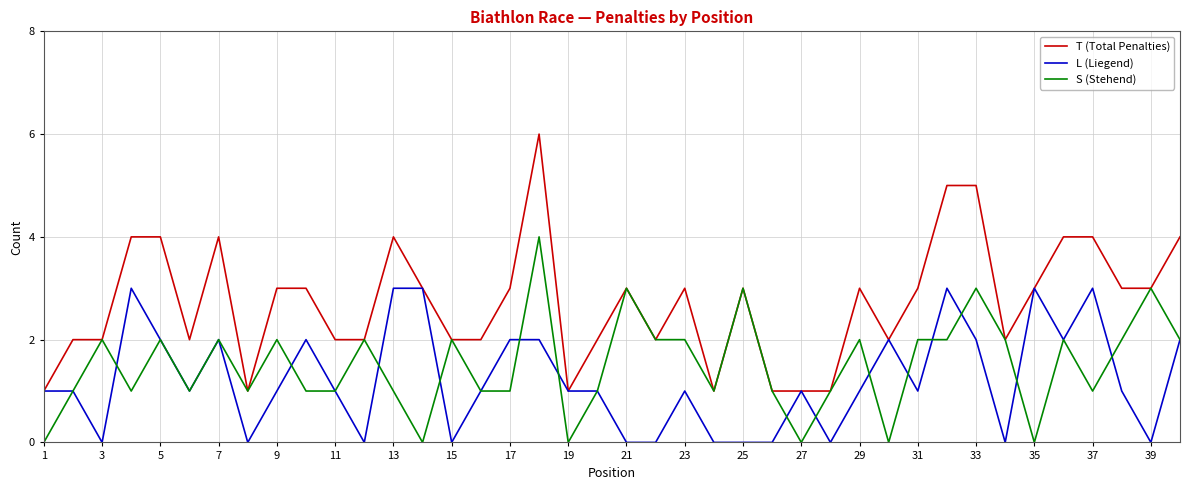

Which series has the largest total across all categories?

T (Total Penalties)